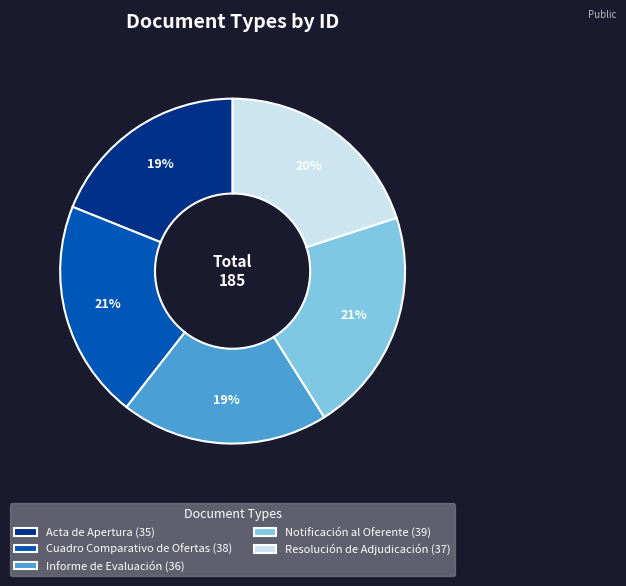

The Resolución de Adjudicación slice represents 20% of the pie. True or false?

True